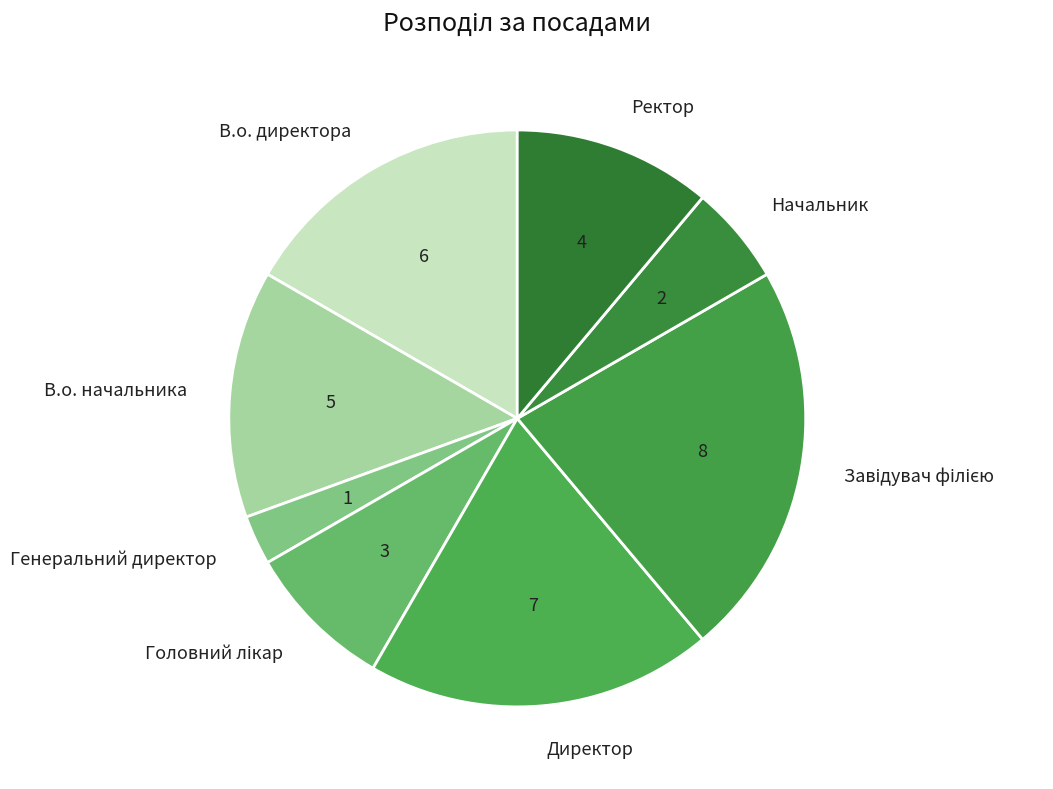

Combined, do В.о. директора and Начальник account for over 50%?

No